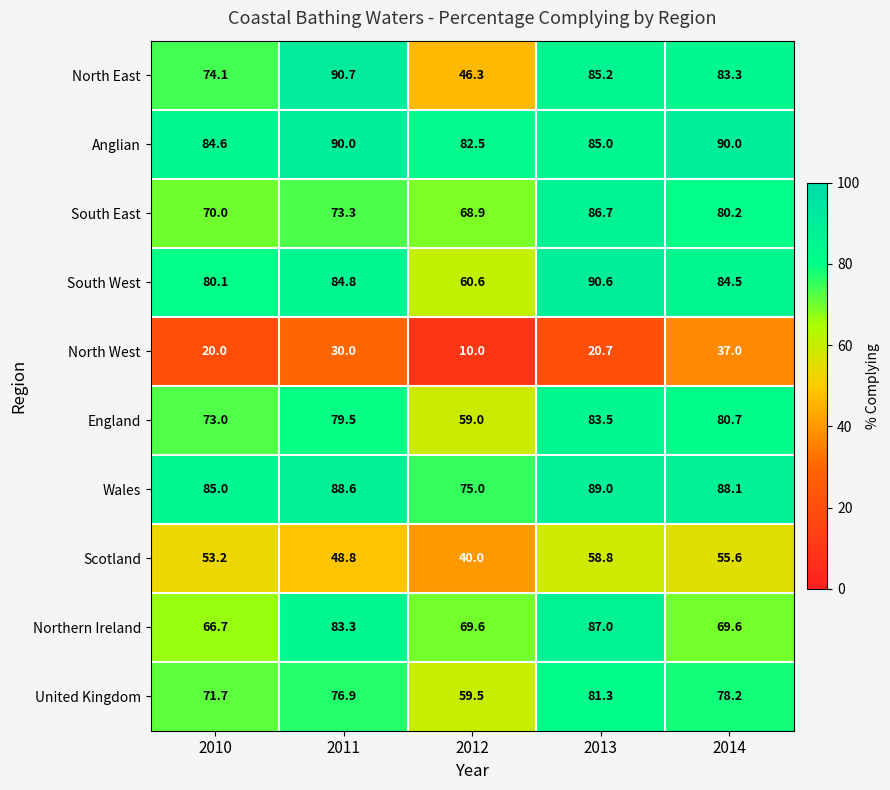

The value of Wales at 2011 is 120.6. True or false?

False